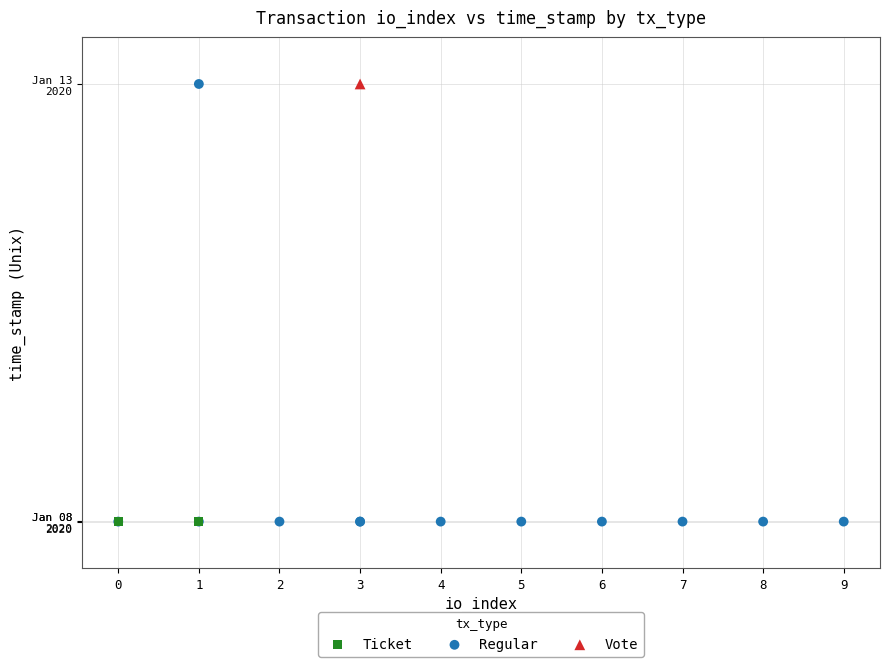

What are all the series names shown in the legend?

Ticket, Regular, Vote